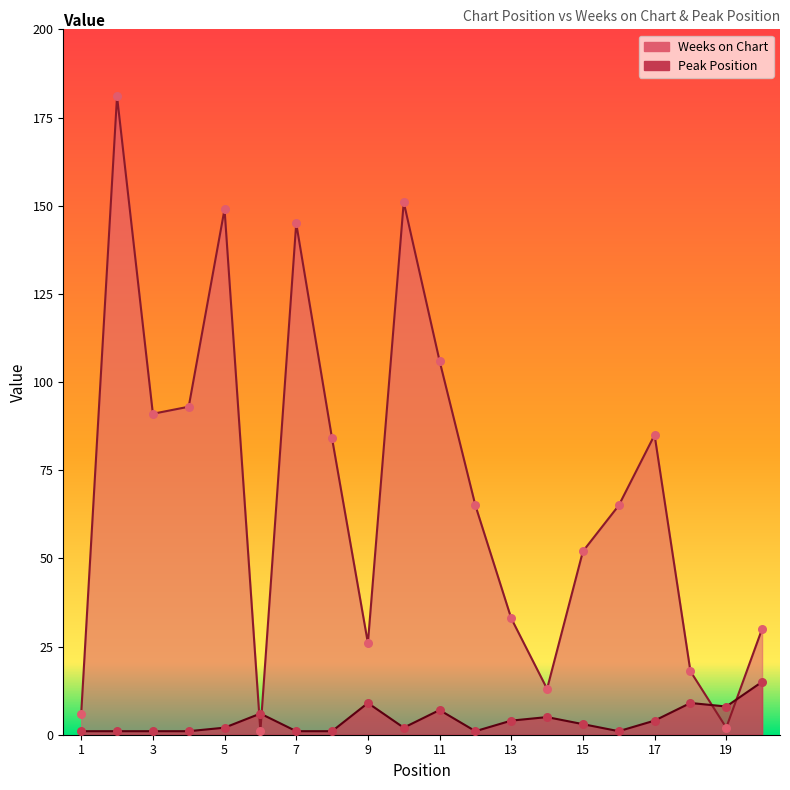

Which series has the widest spread of Y values?

Weeks on Chart